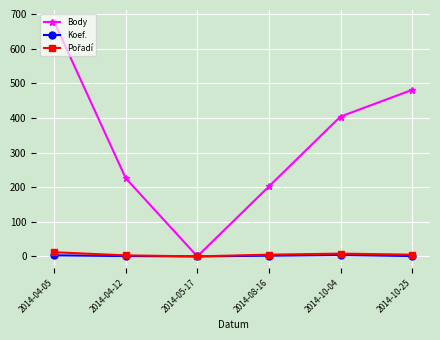

What is the highest value of the Body series?

678